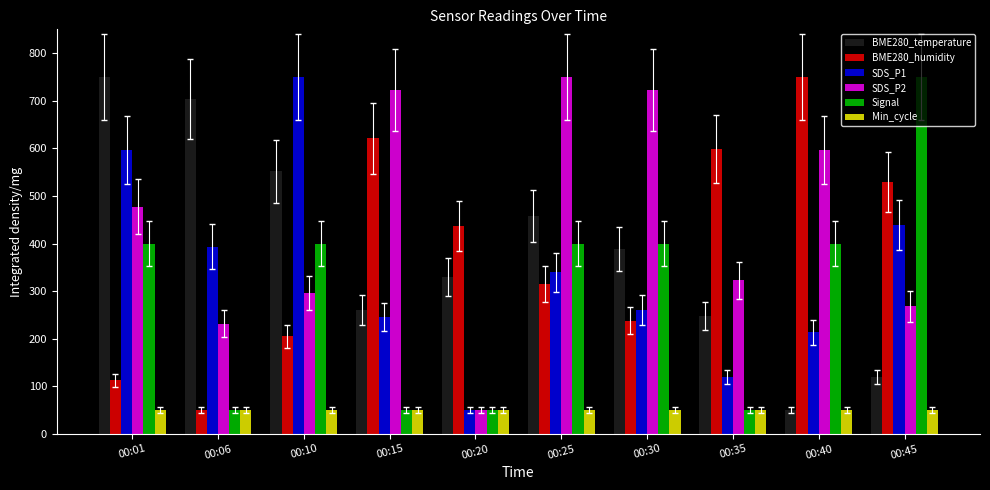

What is the sum of the BME280_humidity values at 00:30 and 00:45?

766.8